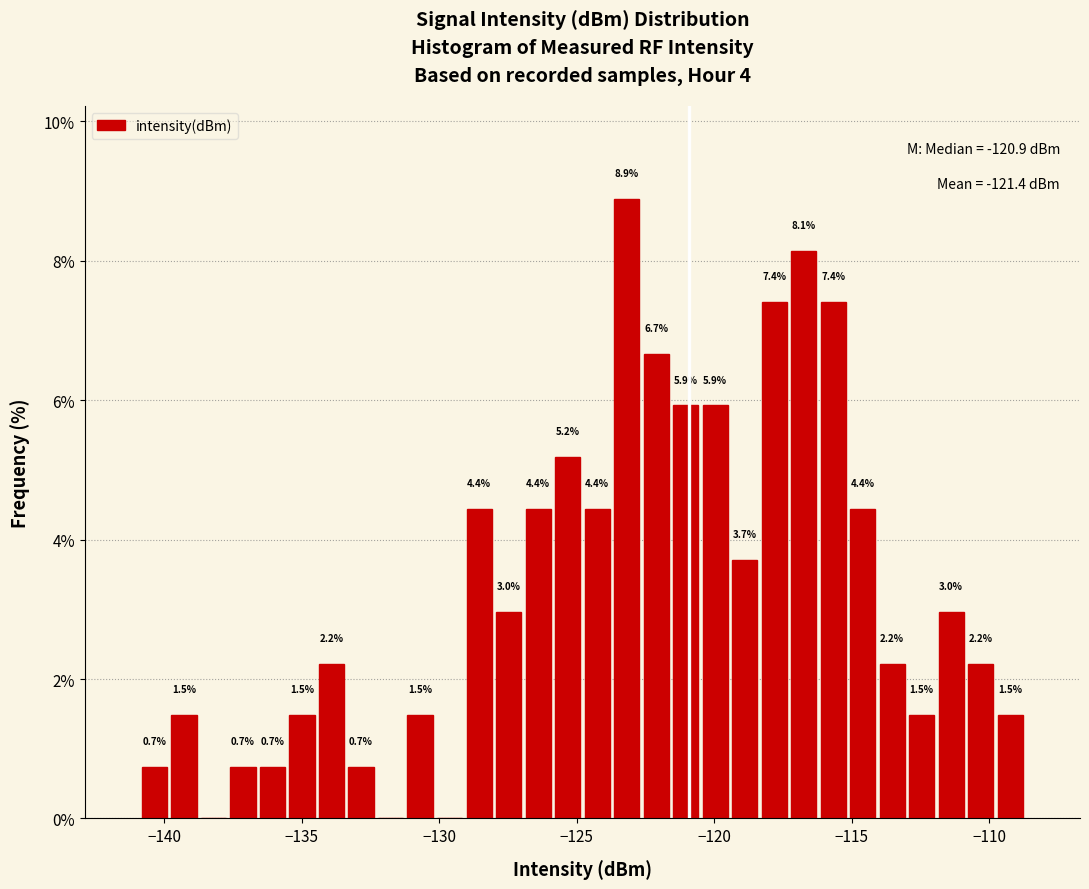

Around what value on the x-axis is the tallest bar? Give the approximate position of its centre, as read against the axis.

-123.0